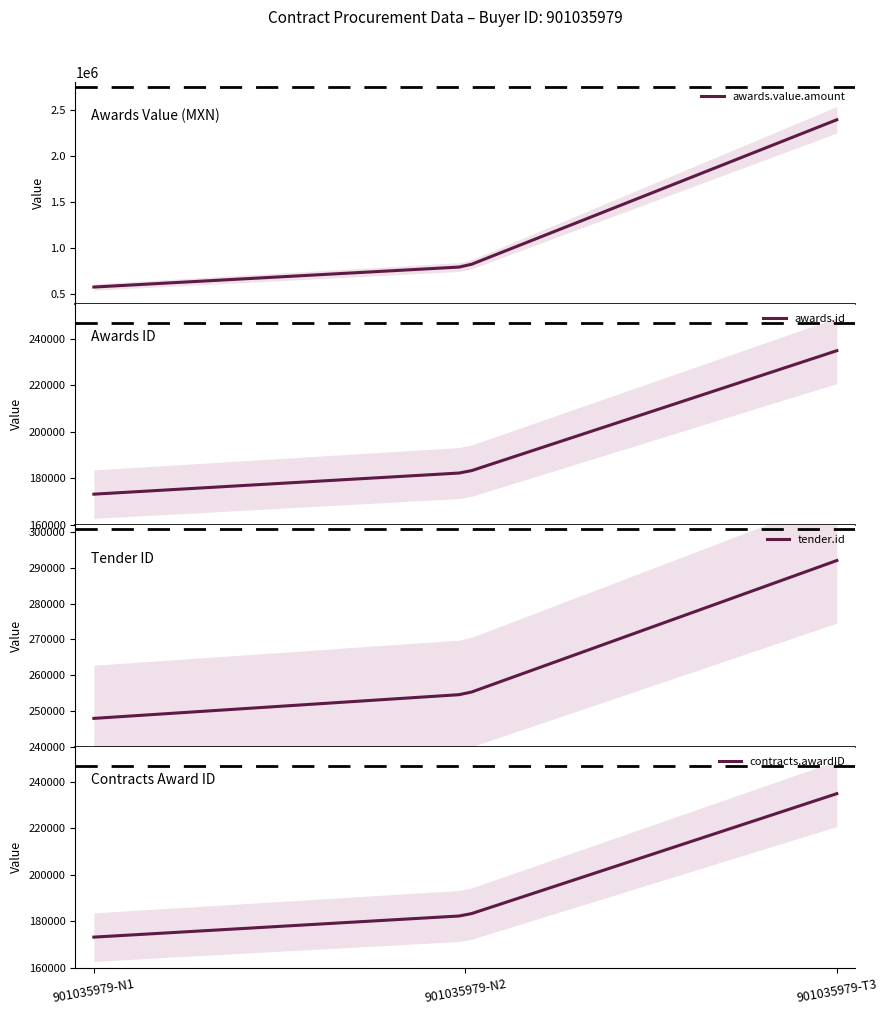

How many data points in awards.value.amount are above 800000?

1